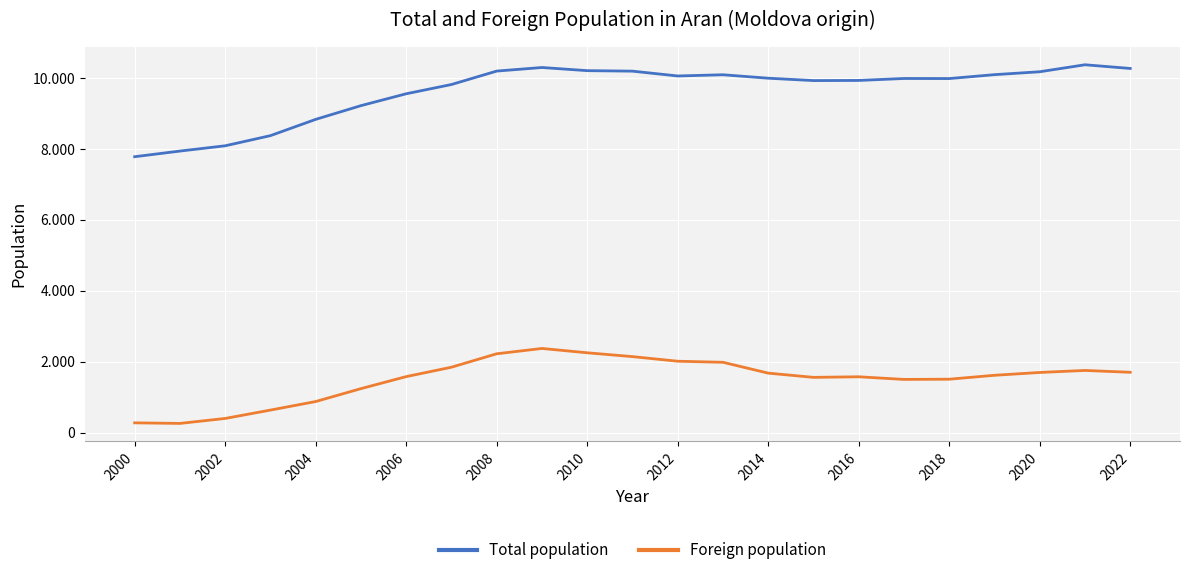

True or false: Foreign population and Total population cross at least once.

False